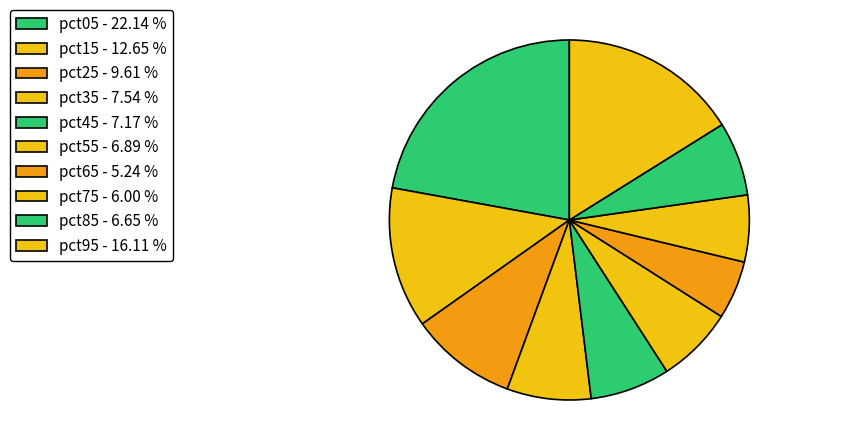

Is there any slice that represents more than half of the pie?

No